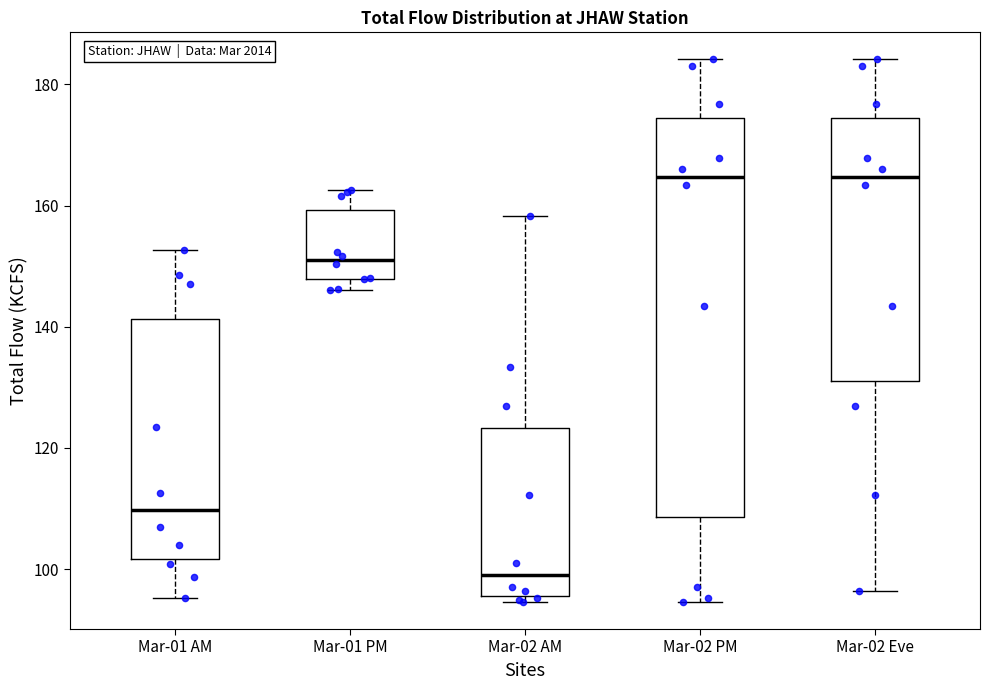

Where is the lower edge of the box for Mar-02 PM on the y-axis? The values are not printed on the chart, so give them approximately, as read against the axis.

108